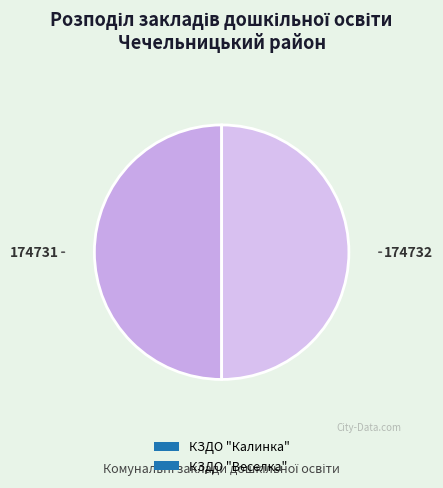

Do КЗДО "Веселка" and КЗДО "Калинка" together represent more than half of the pie?

Yes